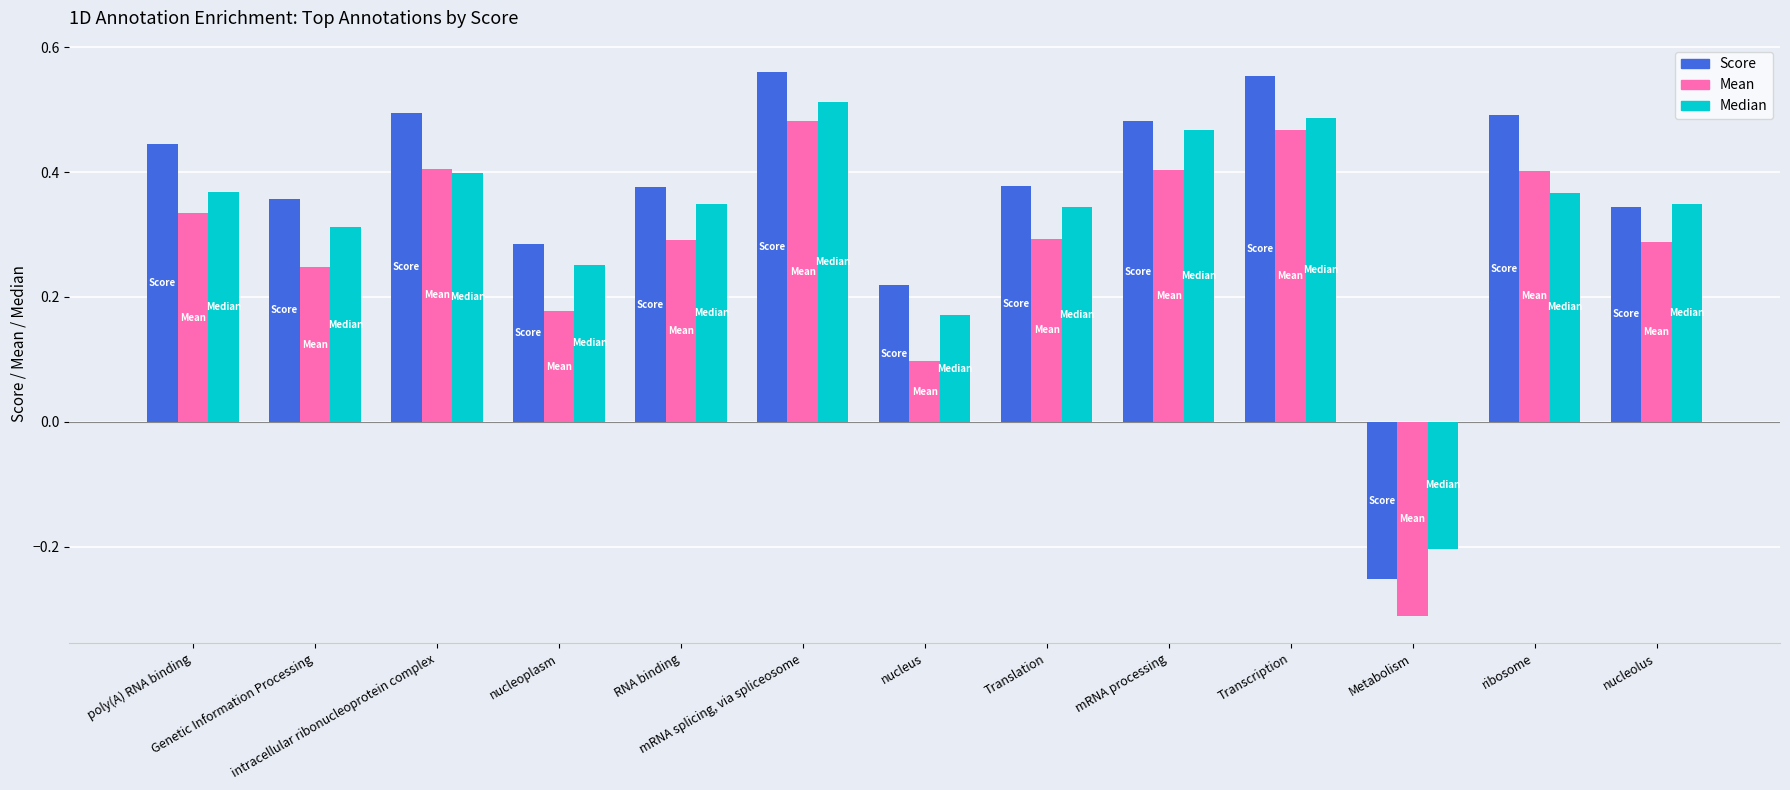

Does the chart contain stacked bars?

No